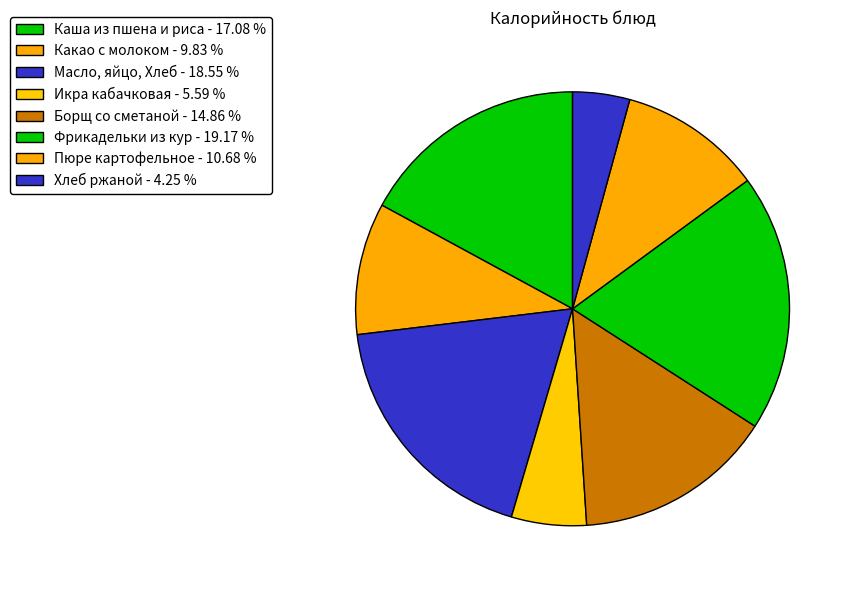

To the nearest percent, what is the average slice percentage?

12%